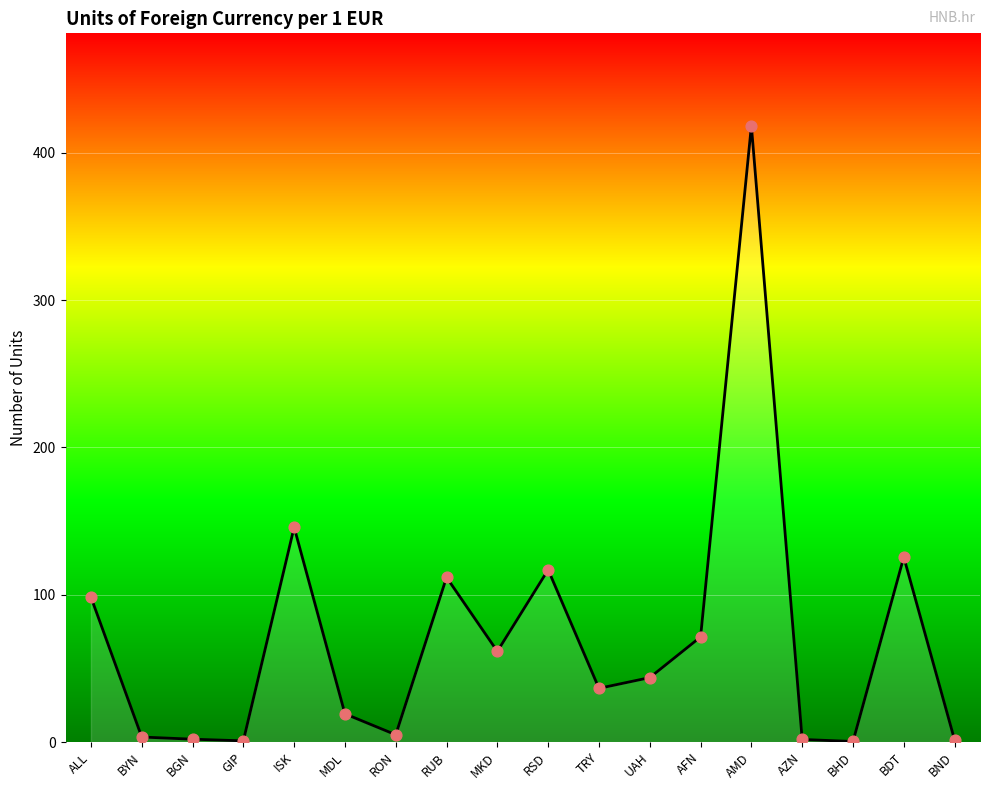

What is the ratio of the value at RSD to the value at TRY?

3.2